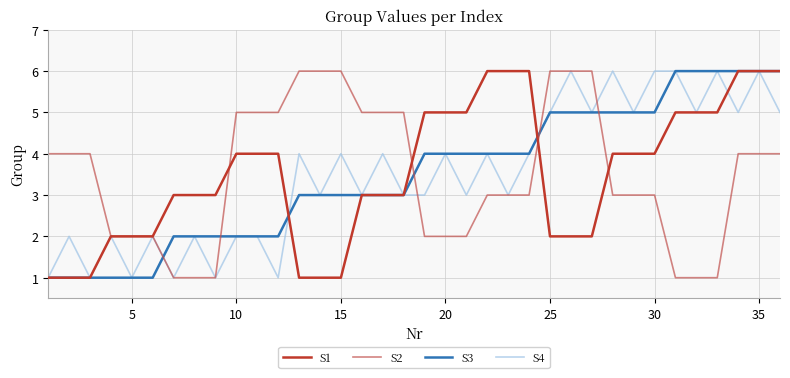

What is the greatest value displayed?

6